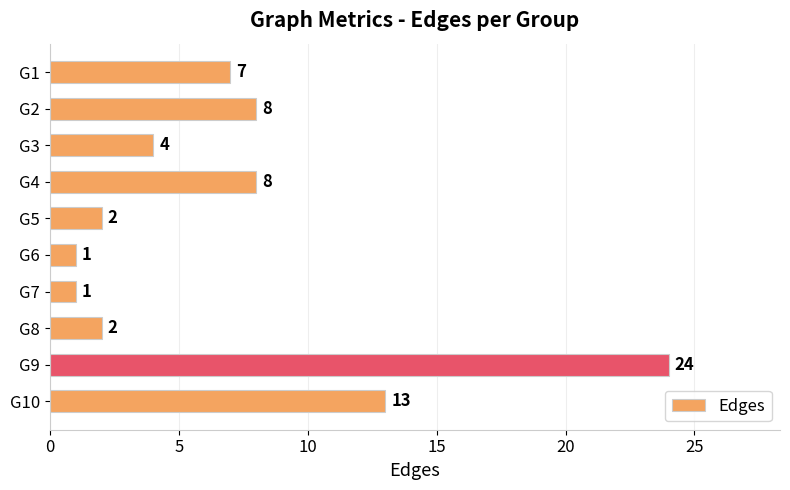

The value at G5 is 1. True or false?

False